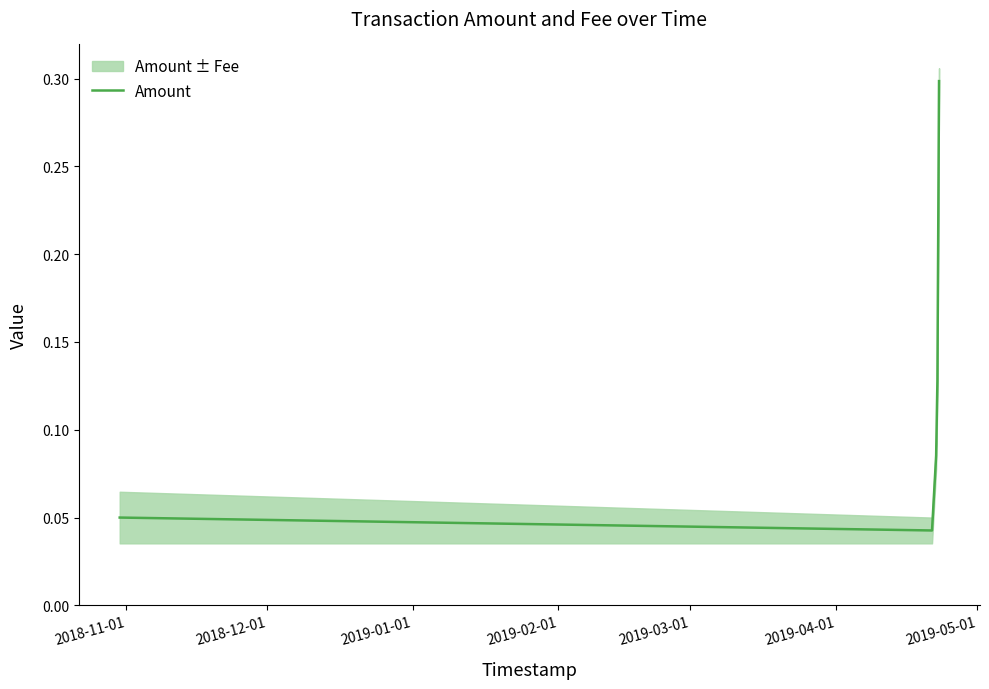

What is the maximum value shown in the chart?

0.3